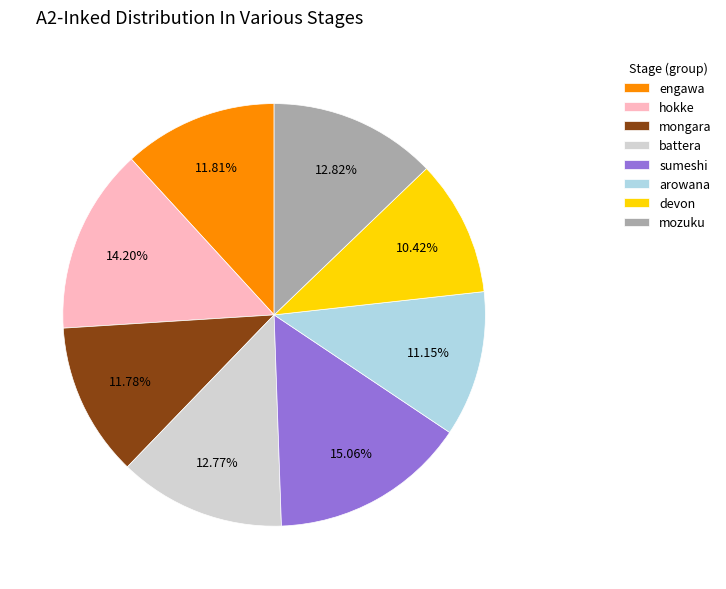

How much of the chart is everything except battera?

87.2%